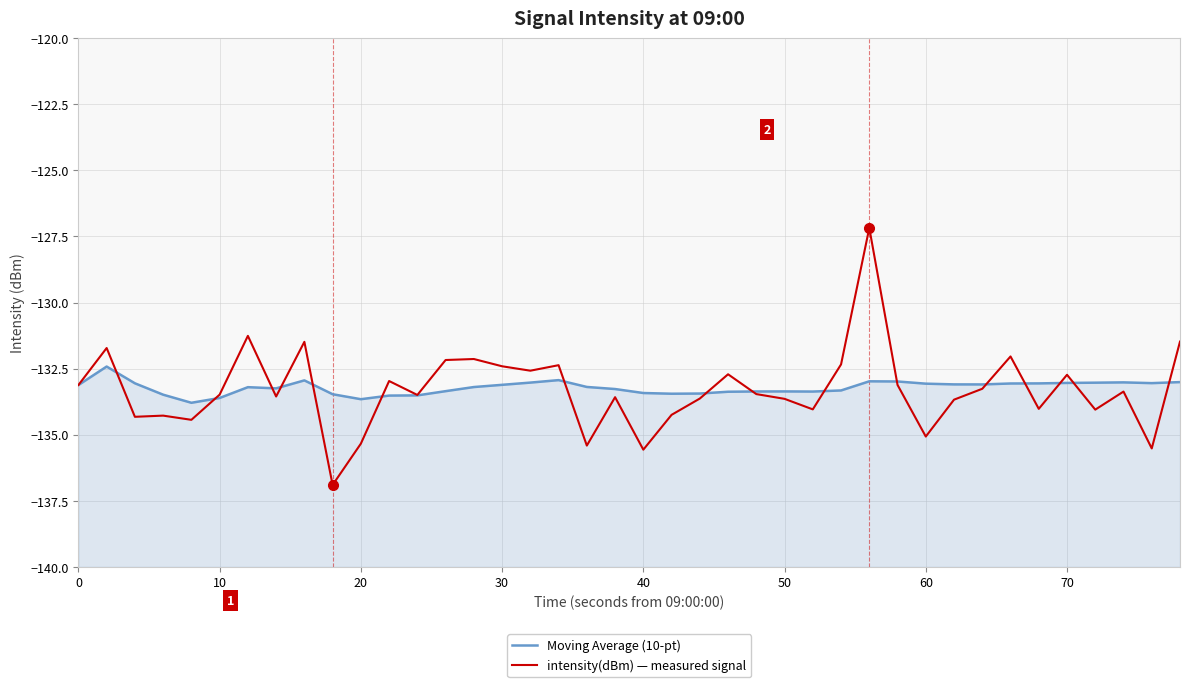

How many interior local valleys does the intensity(dBm) — measured signal series have?

13